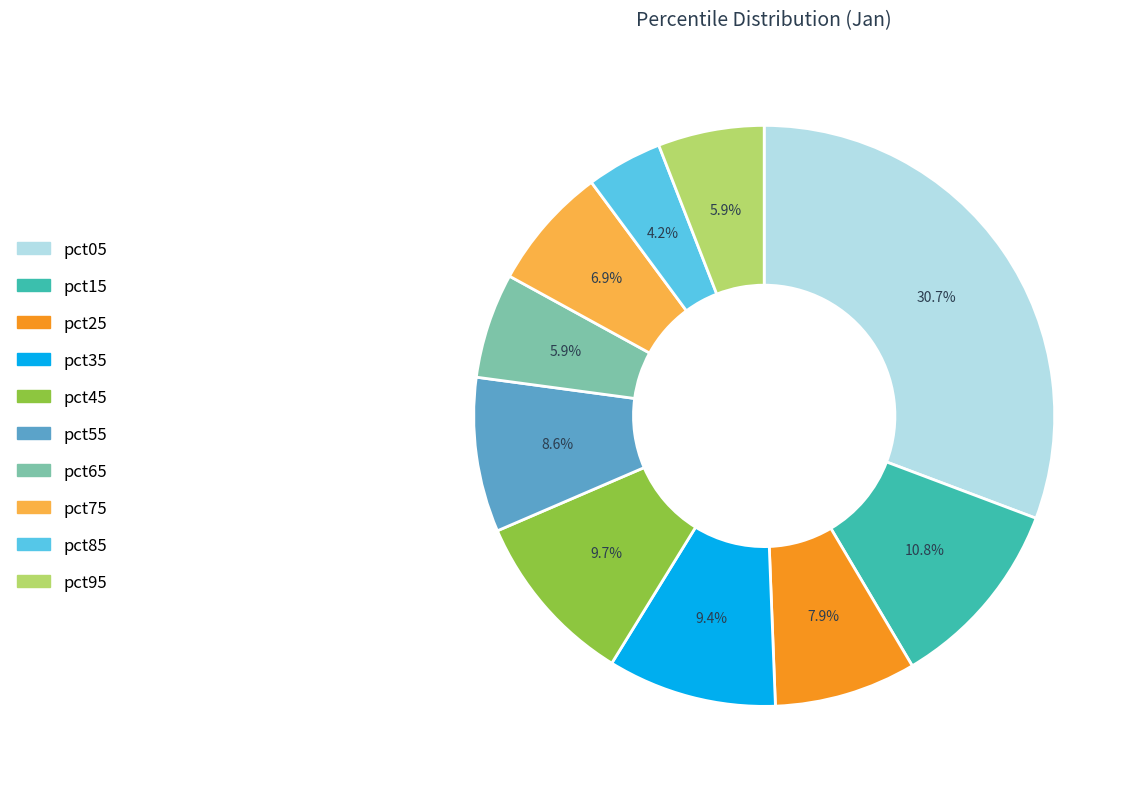

Is there a majority slice in this chart?

No